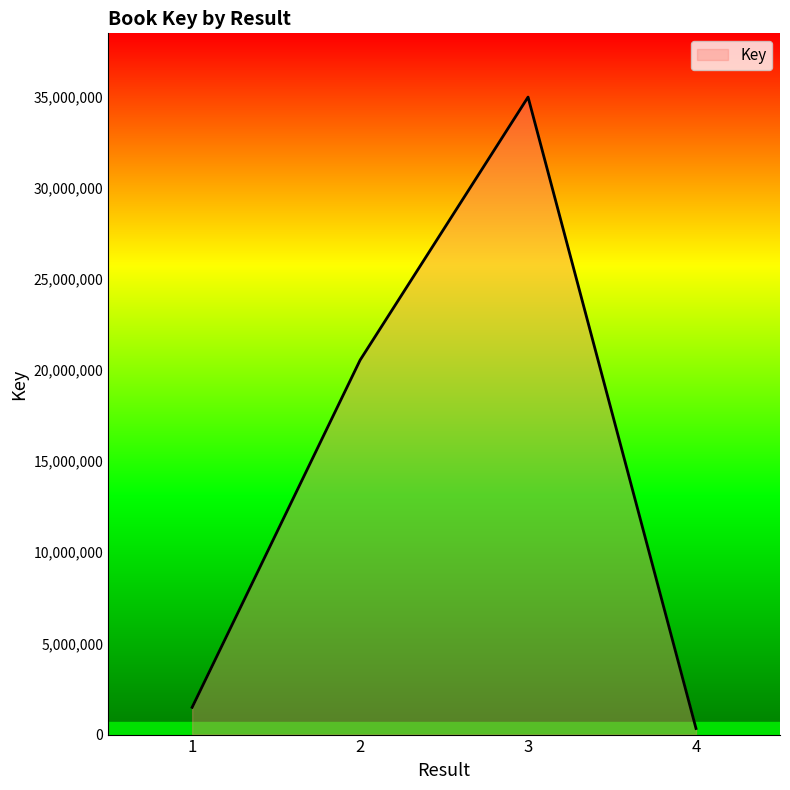

What is the maximum value shown in the chart?

34965285